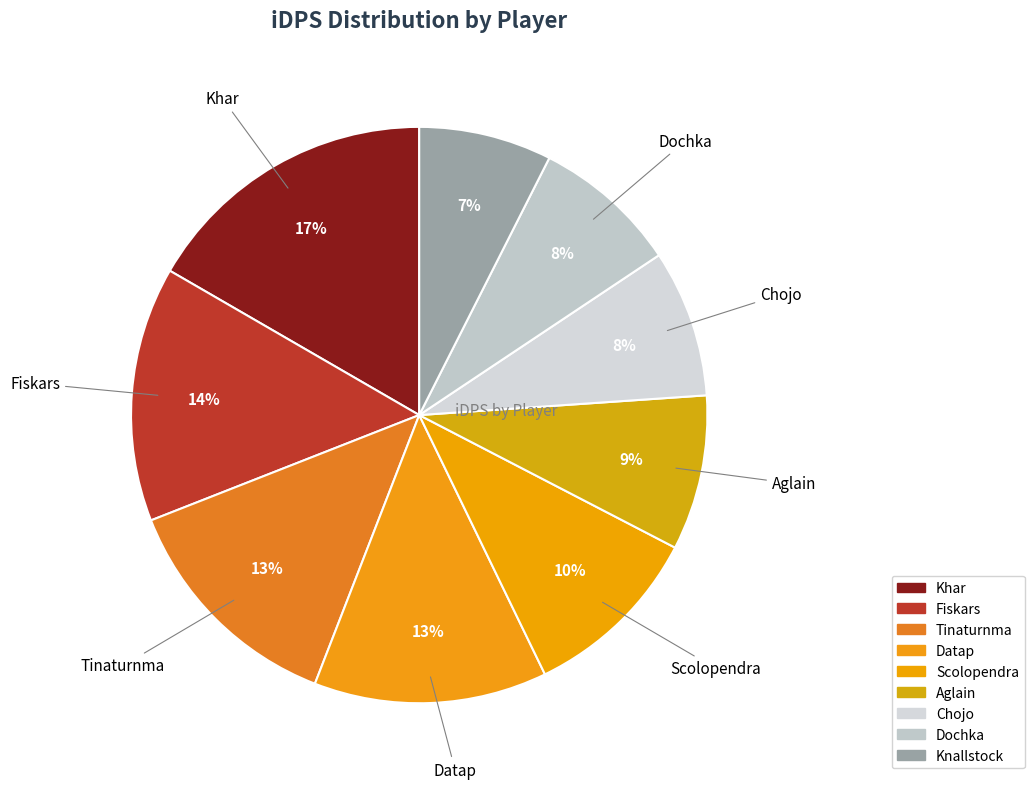

To the nearest percent, what is the difference between the largest and smallest slice percentages?

9%